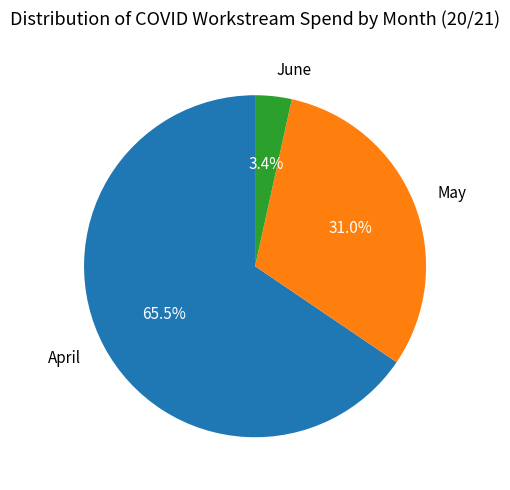

Approximately how many times larger is the value at April compared to May?

2.1